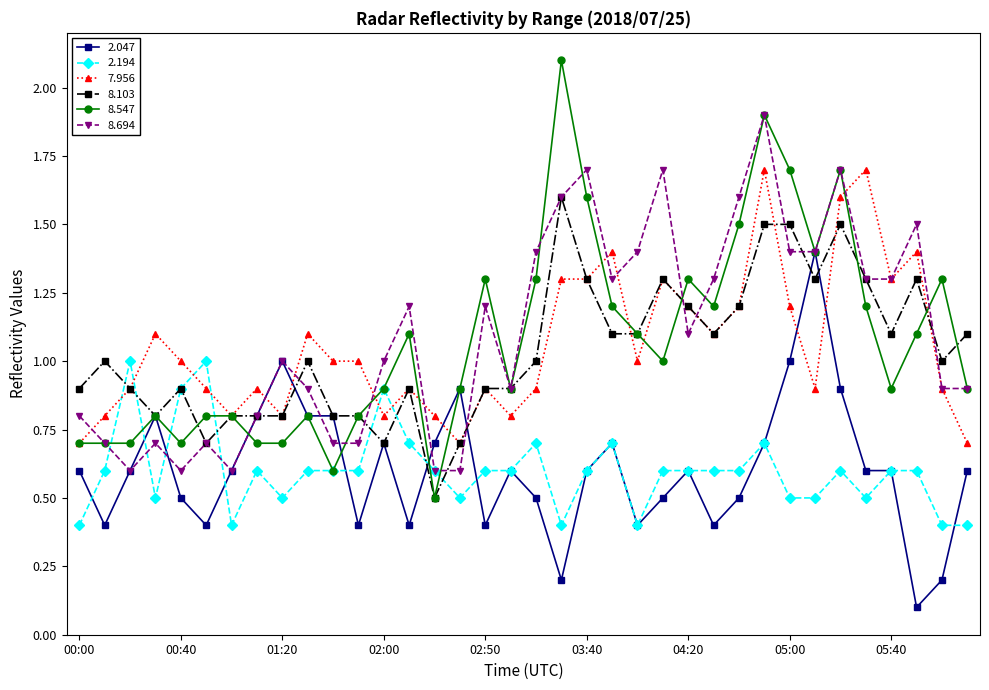

True or false: 2.194 has more than 1 interior local peaks.

True